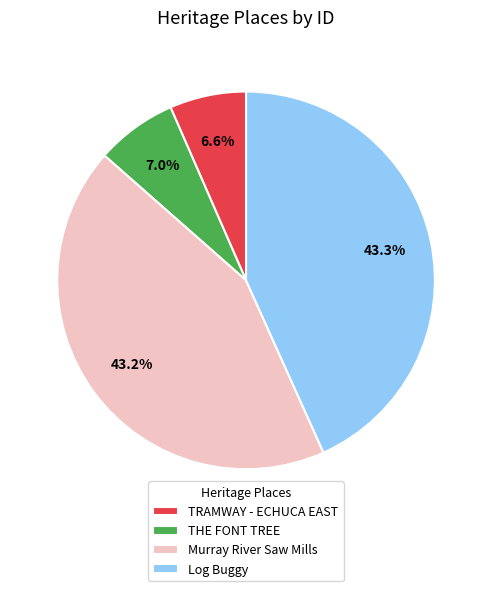

The THE FONT TREE slice represents 7% of the pie. True or false?

True